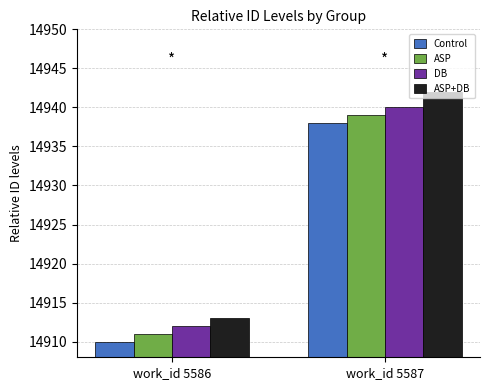

Reading right to left, list all the values displayed in this chart.

Control: work_id 5587=14938	work_id 5586=14910
ASP: work_id 5587=14939	work_id 5586=14911
DB: work_id 5587=14940	work_id 5586=14912
ASP+DB: work_id 5587=14942	work_id 5586=14913